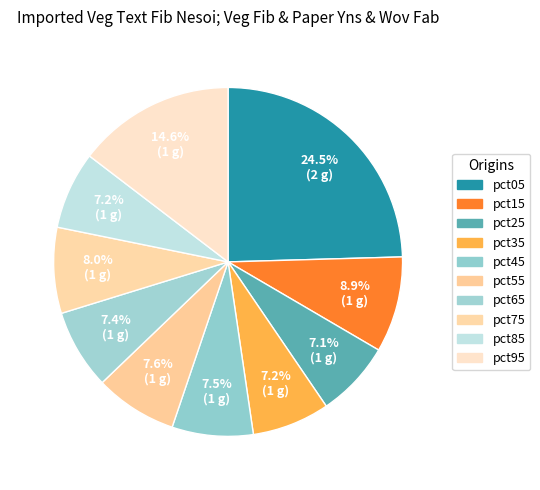

What percentage is the pct05 slice, to the nearest percent?

25%